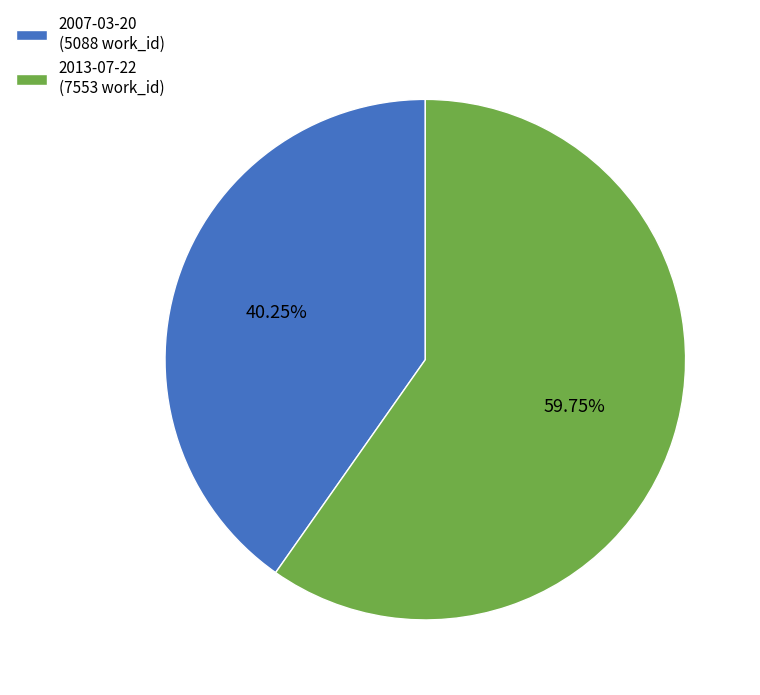

Combined, what portion of the pie is 2013-07-22 and 2007-03-20?

100.0%